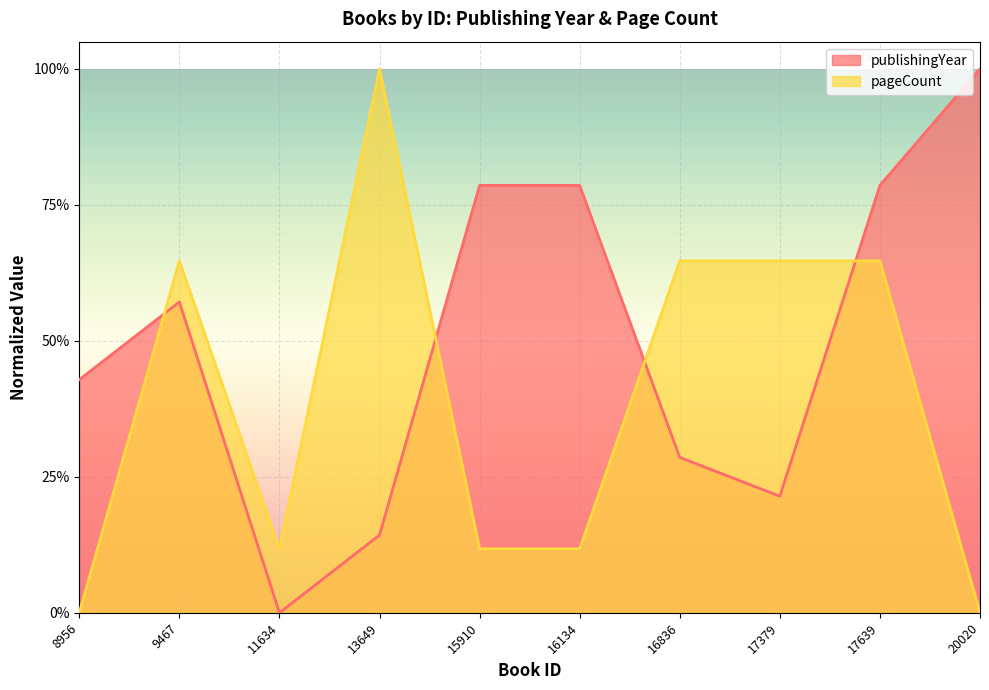

How many categories are shown in the chart?

10